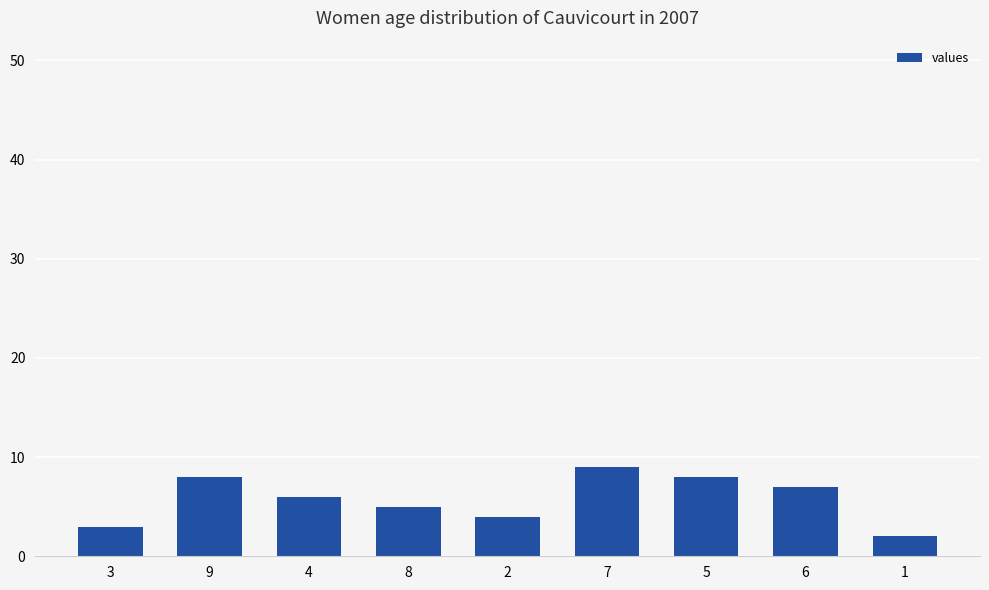

True or false: the data shows 9 at 7.

True